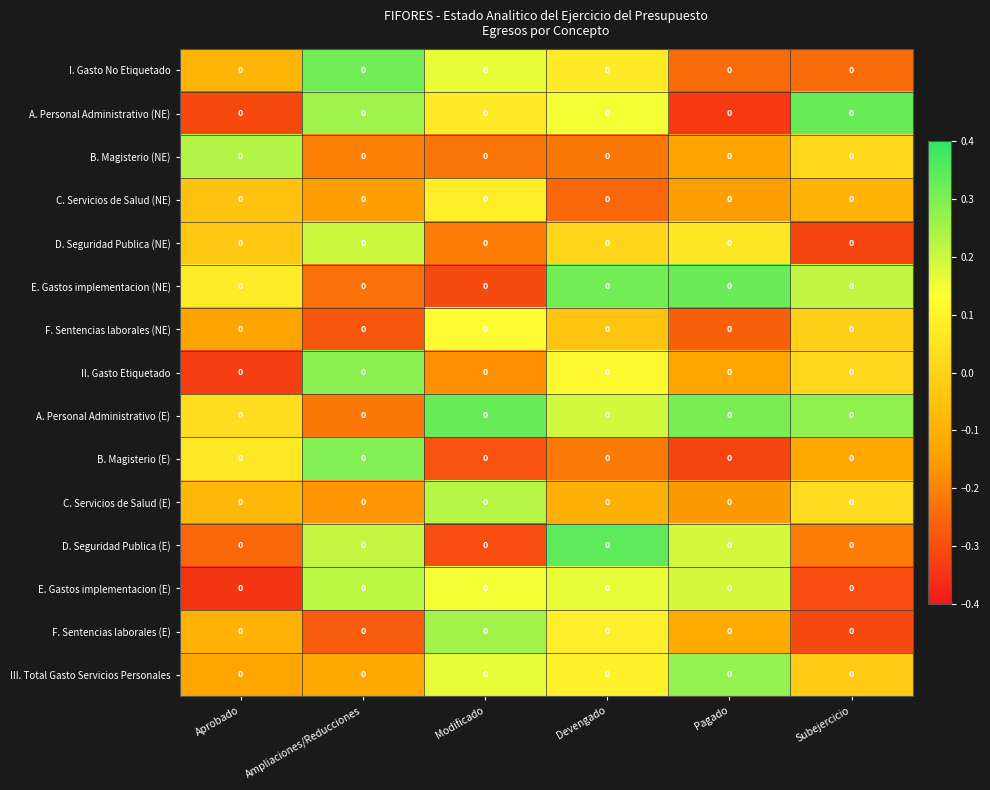

Is the value of E. Gastos implementacion (E) at Pagado greater than the value of A. Personal Administrativo (NE) at Subejercicio?

No